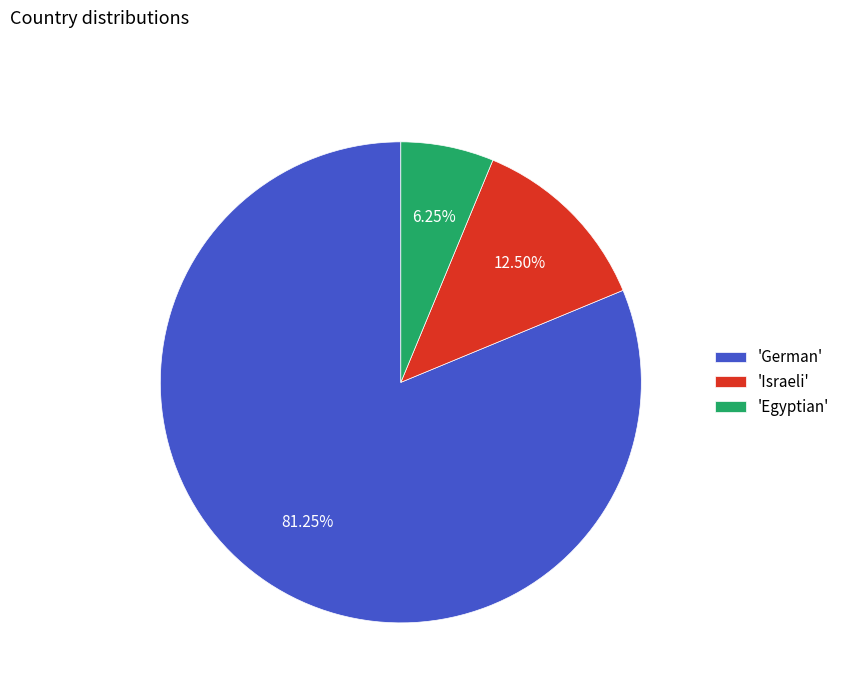

Is there any slice that represents more than half of the pie?

Yes